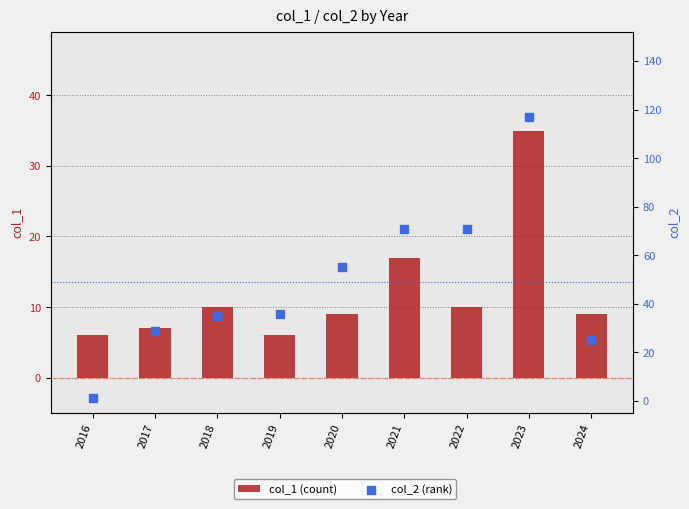

What is the total value across all series at 2017?

36